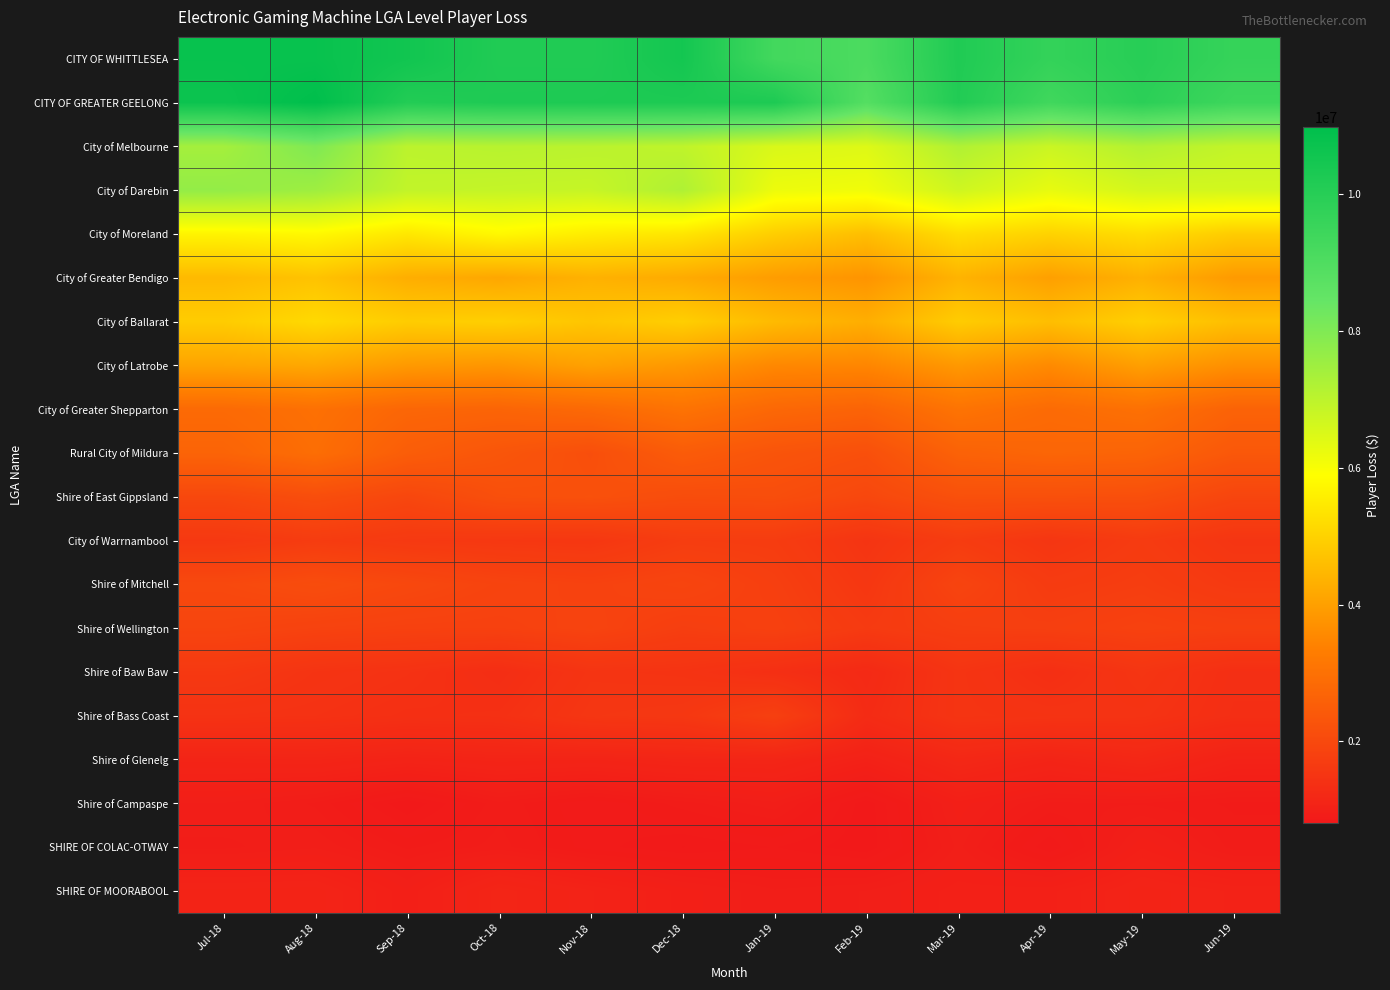

At how many categories does at least one series exceed 7344973?

12